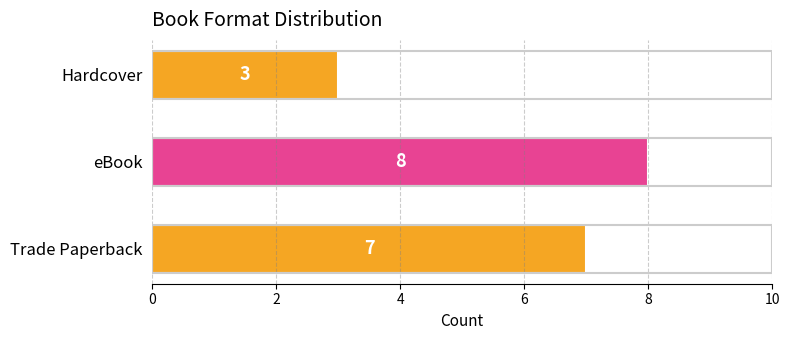

Which label corresponds to the smallest value in the chart?

Hardcover